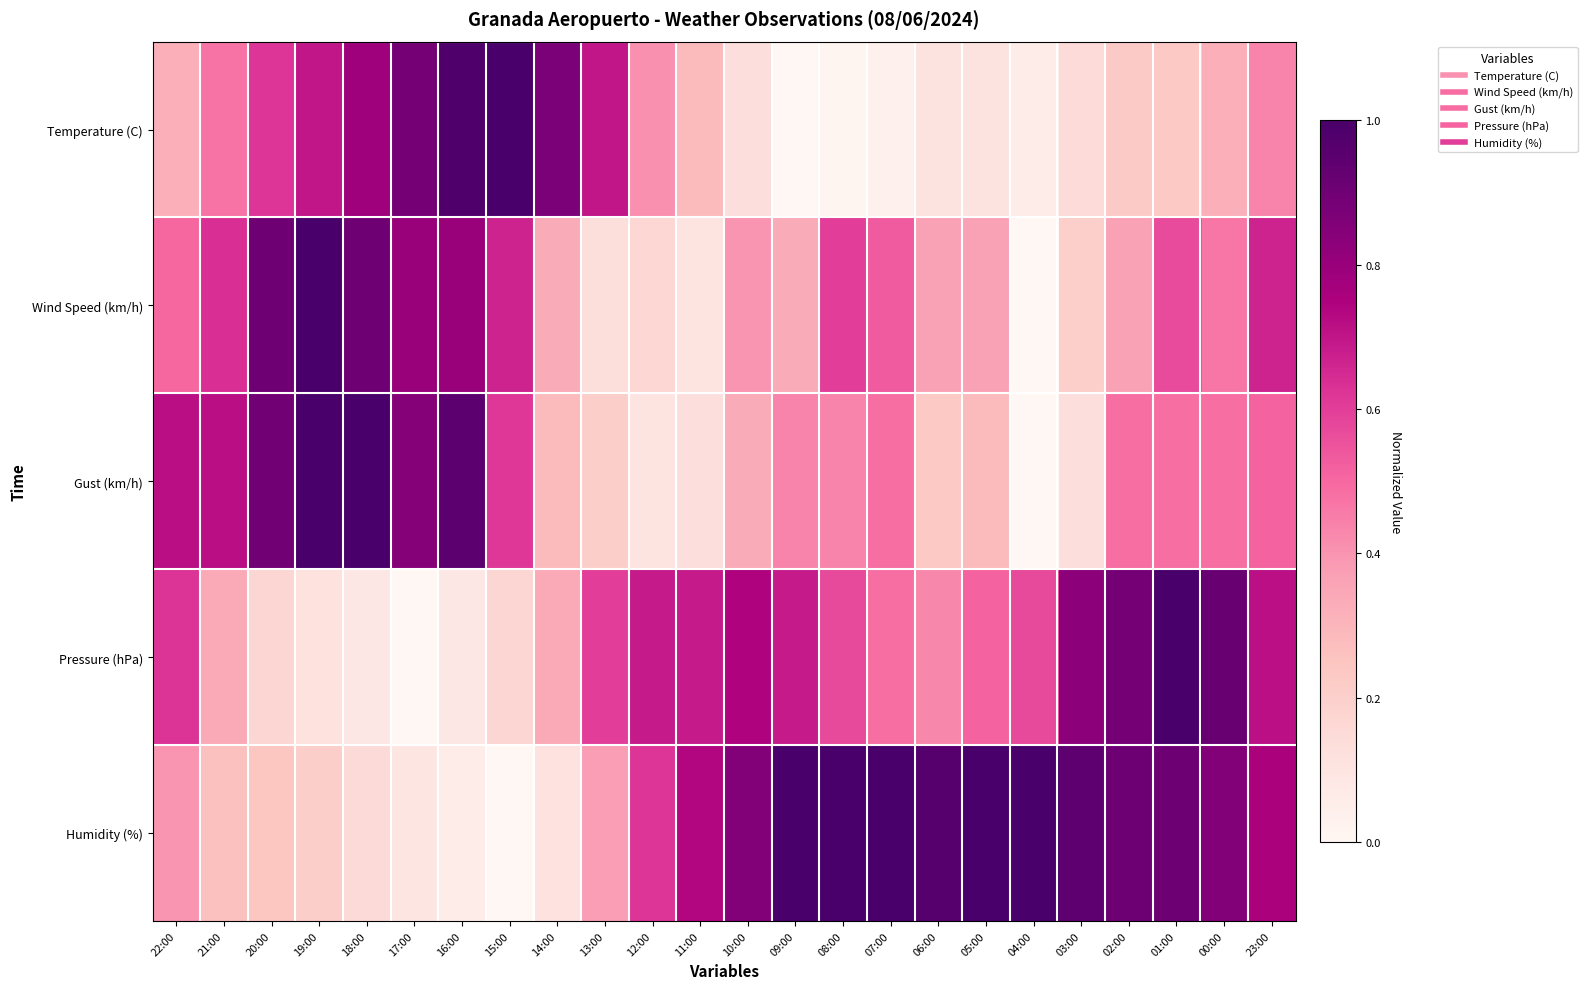

Reading left to right, extract all data points from this chart.

Temperature (C): 22:00=0.3	21:00=0.5	20:00=0.6	19:00=0.7	18:00=0.8	17:00=0.9	16:00=1.0	15:00=1.0	14:00=0.9	13:00=0.7	12:00=0.4	11:00=0.3	10:00=0.1	09:00=0.0	08:00=0.0	07:00=0.0	06:00=0.1	05:00=0.1	04:00=0.1	03:00=0.1	02:00=0.2	01:00=0.2	00:00=0.3	23:00=0.4
Wind Speed (km/h): 22:00=0.5	21:00=0.6	20:00=0.9	19:00=1.0	18:00=0.9	17:00=0.8	16:00=0.8	15:00=0.7	14:00=0.3	13:00=0.1	12:00=0.2	11:00=0.1	10:00=0.4	09:00=0.3	08:00=0.6	07:00=0.5	06:00=0.4	05:00=0.4	04:00=0.0	03:00=0.2	02:00=0.4	01:00=0.6	00:00=0.5	23:00=0.7
Gust (km/h): 22:00=0.7	21:00=0.7	20:00=0.9	19:00=1.0	18:00=1.0	17:00=0.8	16:00=0.9	15:00=0.6	14:00=0.3	13:00=0.2	12:00=0.1	11:00=0.1	10:00=0.3	09:00=0.4	08:00=0.4	07:00=0.5	06:00=0.2	05:00=0.3	04:00=0.0	03:00=0.1	02:00=0.5	01:00=0.5	00:00=0.5	23:00=0.5
Pressure (hPa): 22:00=0.6	21:00=0.3	20:00=0.2	19:00=0.1	18:00=0.1	17:00=0.0	16:00=0.1	15:00=0.2	14:00=0.3	13:00=0.6	12:00=0.7	11:00=0.7	10:00=0.7	09:00=0.7	08:00=0.6	07:00=0.5	06:00=0.4	05:00=0.5	04:00=0.6	03:00=0.8	02:00=0.9	01:00=1.0	00:00=0.9	23:00=0.7
Humidity (%): 22:00=0.4	21:00=0.3	20:00=0.2	19:00=0.2	18:00=0.2	17:00=0.1	16:00=0.1	15:00=0.0	14:00=0.1	13:00=0.4	12:00=0.6	11:00=0.7	10:00=0.8	09:00=1.0	08:00=1.0	07:00=1.0	06:00=1.0	05:00=1.0	04:00=1.0	03:00=0.9	02:00=0.9	01:00=0.9	00:00=0.8	23:00=0.8